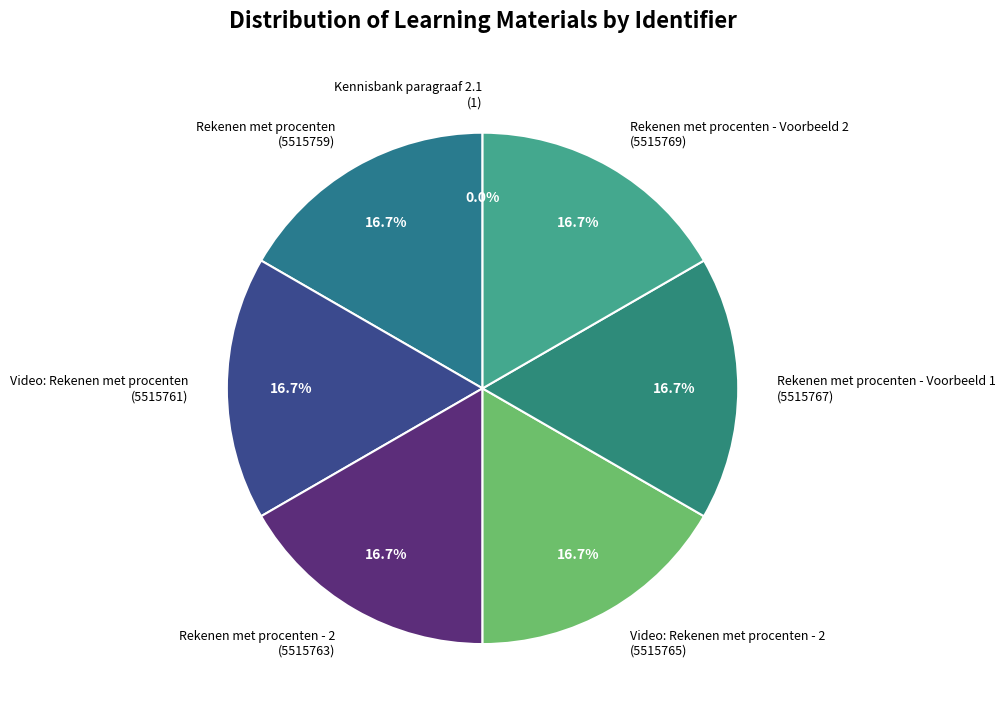

Does any single category account for the majority?

No